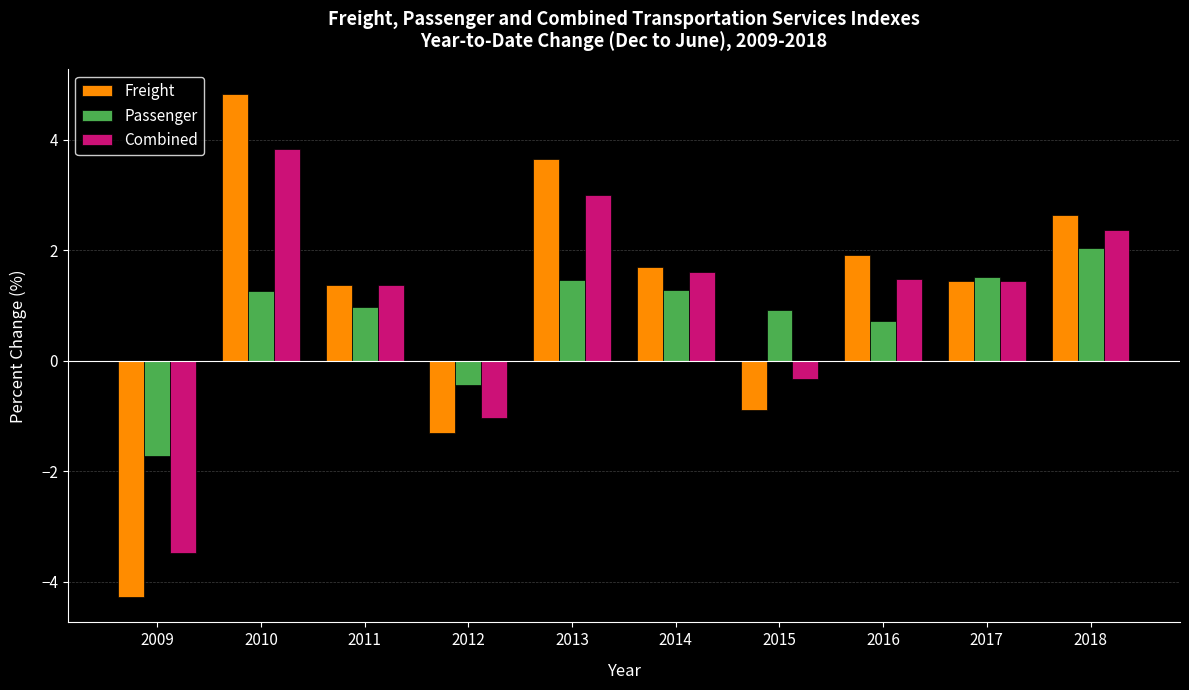

What is the total value across all series at 2010?

9.9